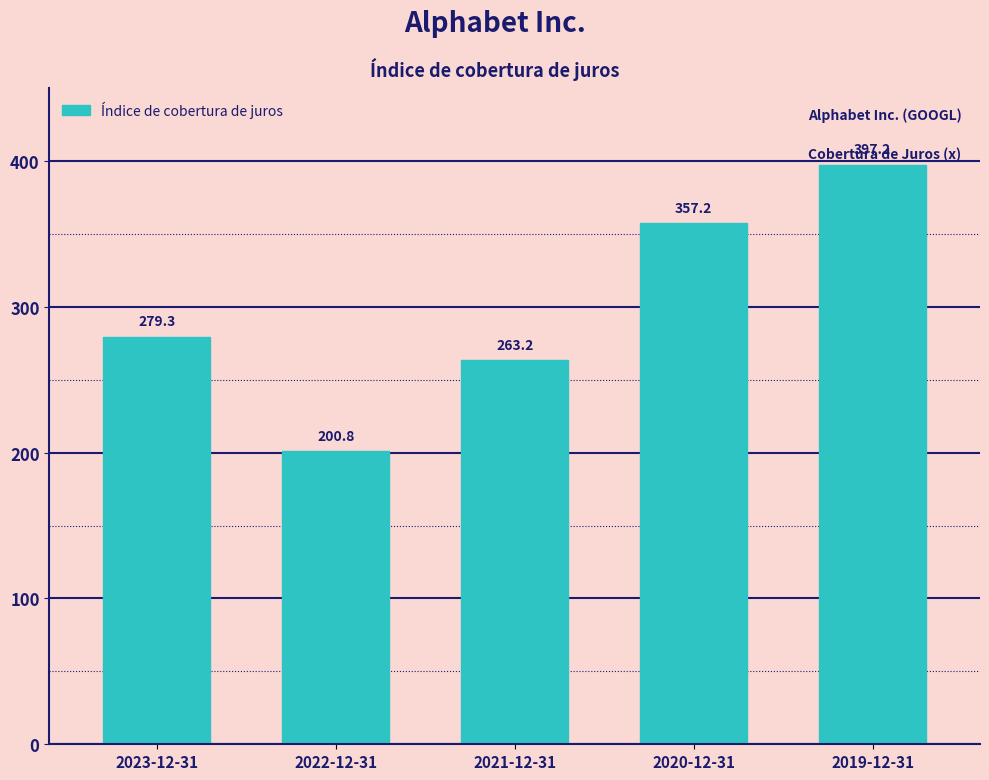

The chart shows a value of 539.5 at 2019-12-31. True or false?

False